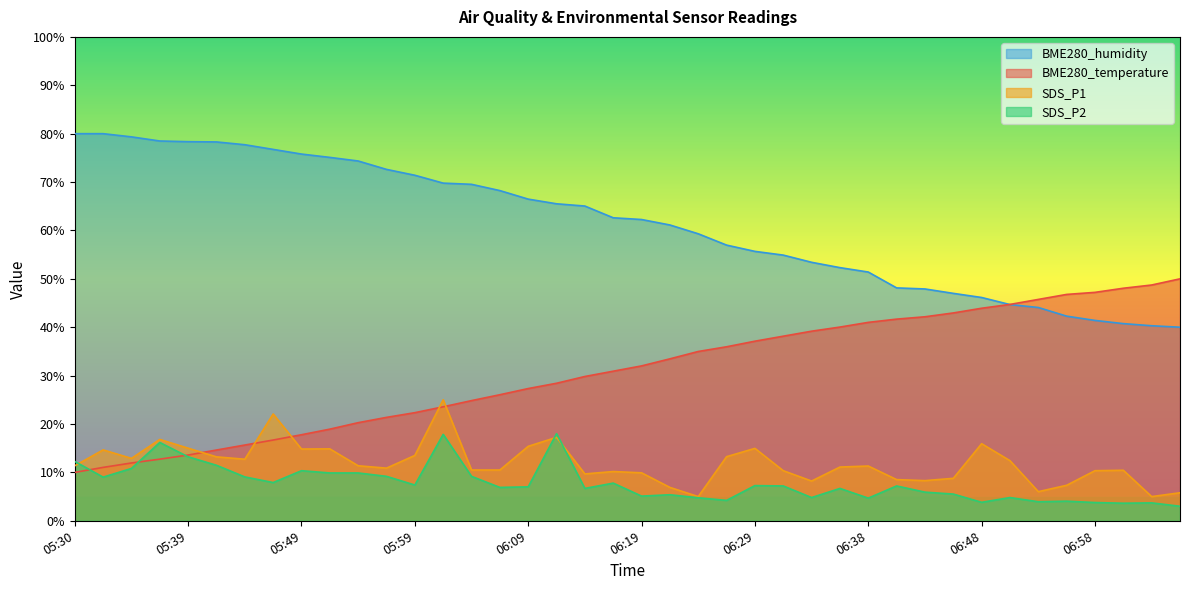

At which category is the sum across all series the highest?

06:02